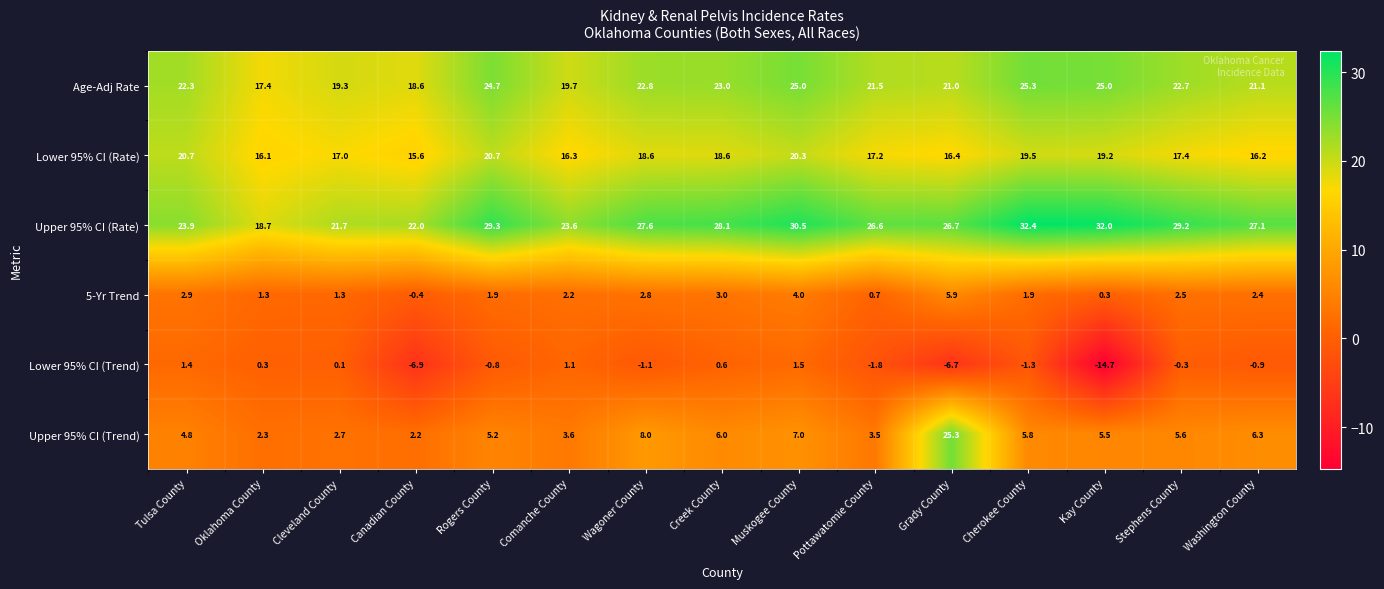

At which category is the sum across all series the highest?

Grady County